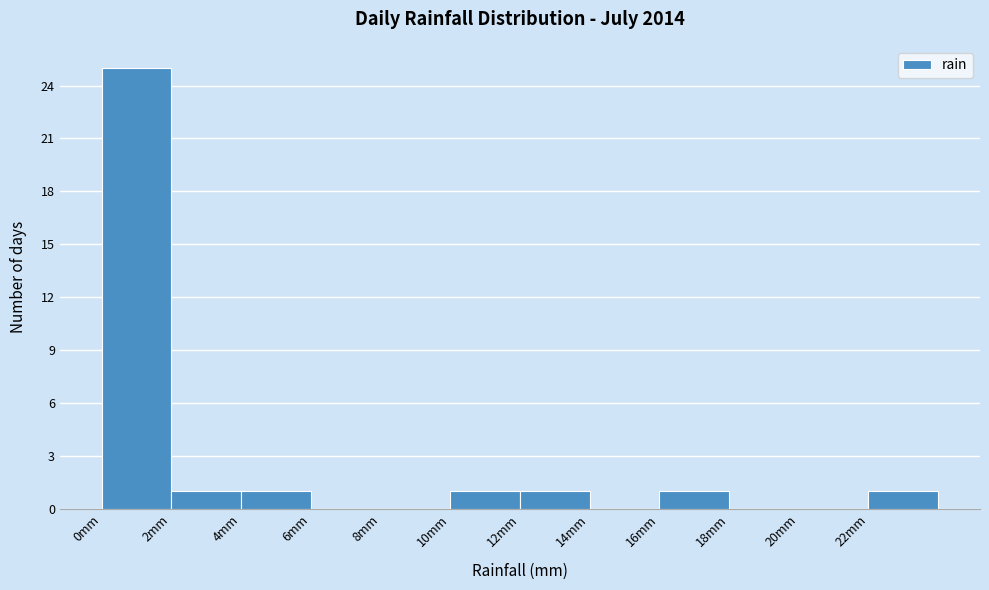

Reading left to right, transcribe this chart: for each bar, give the range it covers on the x-axis and its height. The values are not printed on the chart, so give them approximately, as read against the axis.

0 to 2: 25
2 to 4: 1
4 to 6: 1
6 to 8: 0
8 to 10: 0
10 to 12: 1
12 to 14: 1
14 to 16: 0
16 to 18: 1
18 to 20: 0
20 to 22: 0
22 to 24: 1